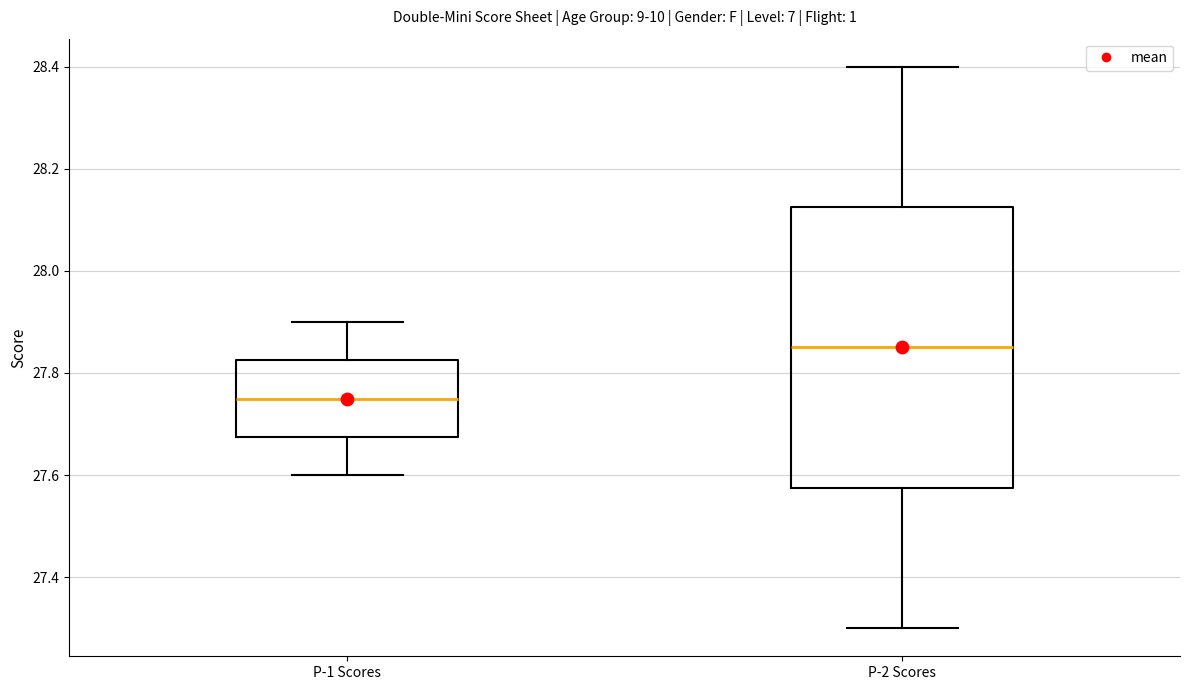

Where does the median line of the box for P-1 Scores sit on the y-axis? The values are not printed on the chart, so give them approximately, as read against the axis.

27.76